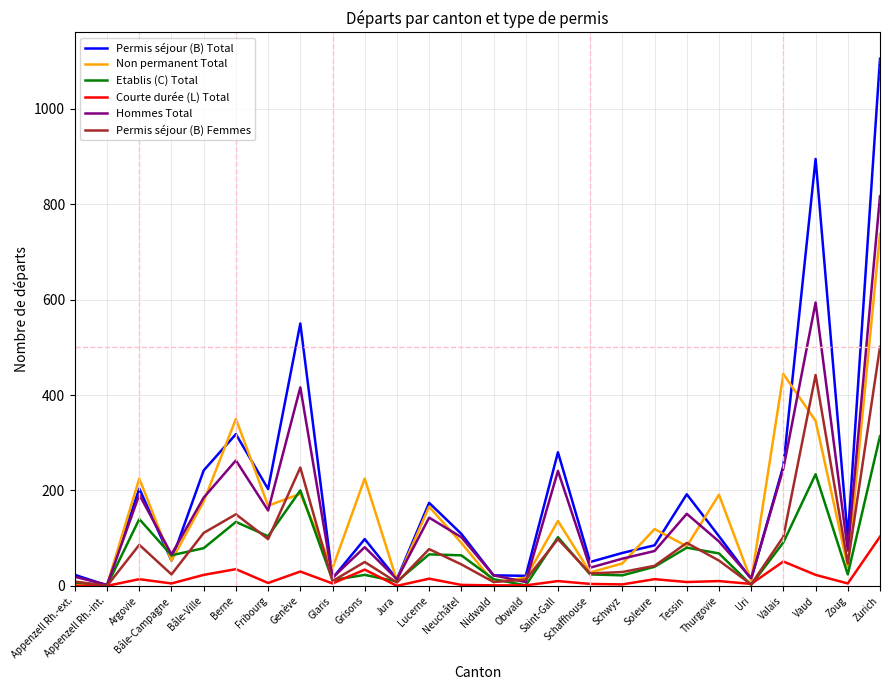

The value of Permis séjour (B) Total at Thurgovie is 104. True or false?

True